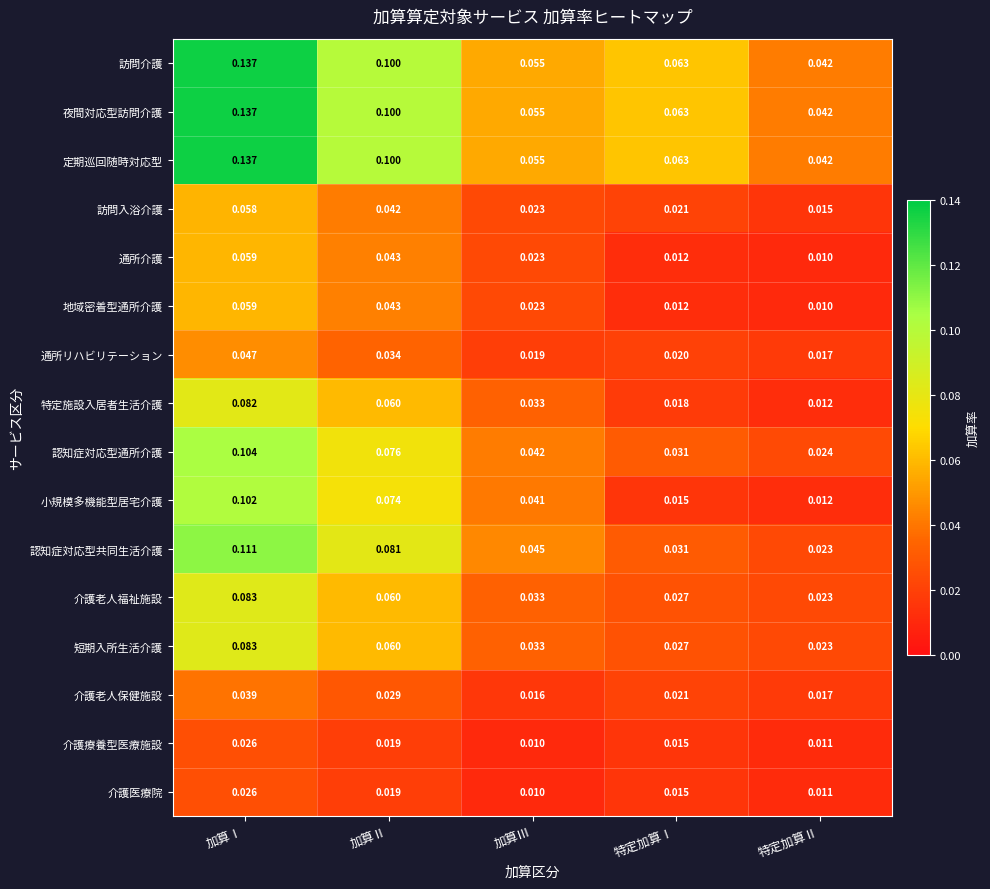

At which label does 定期巡回随時対応型 reach its peak?

加算Ⅰ